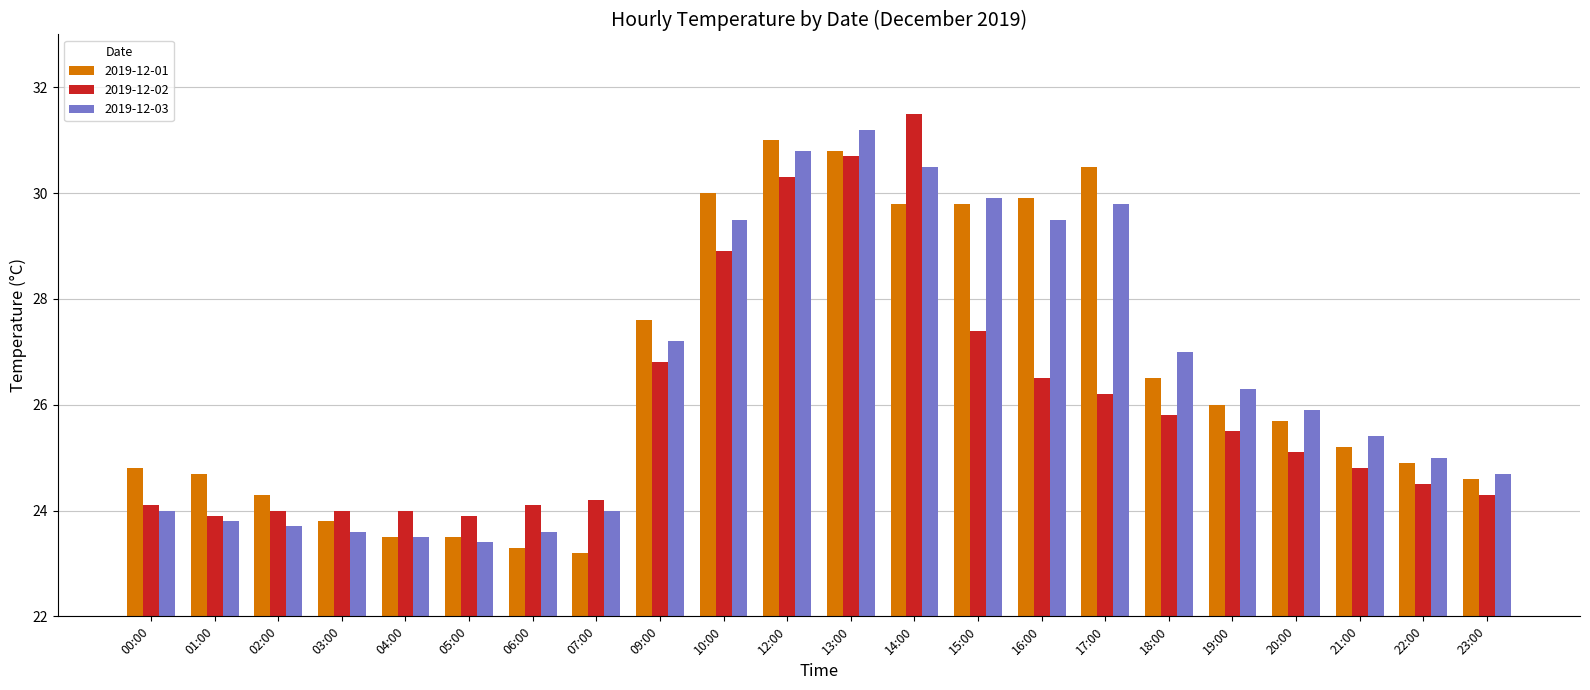

What is the approximate value of 2019-12-01 at 01:00?

24.7